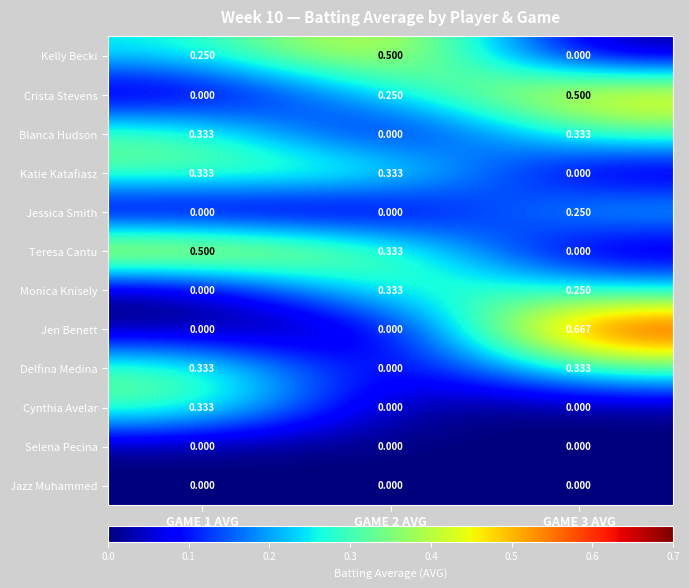

Which series has the largest range (max minus min)?

Jen Benett